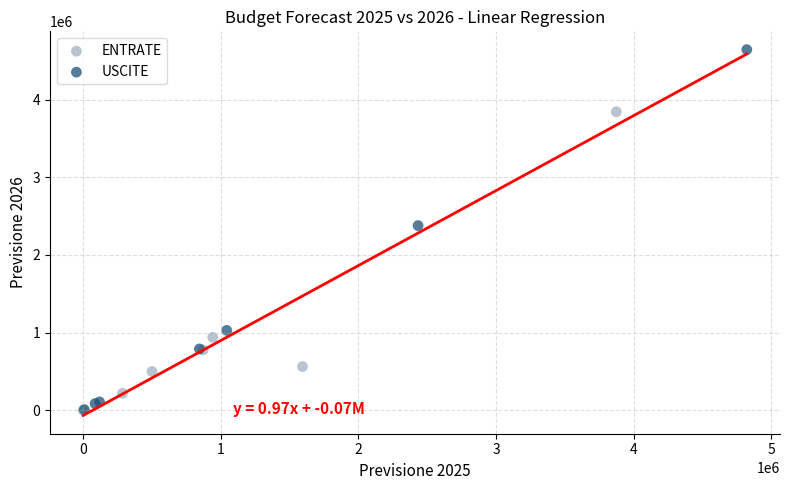

Which series has the widest spread of Y values?

USCITE